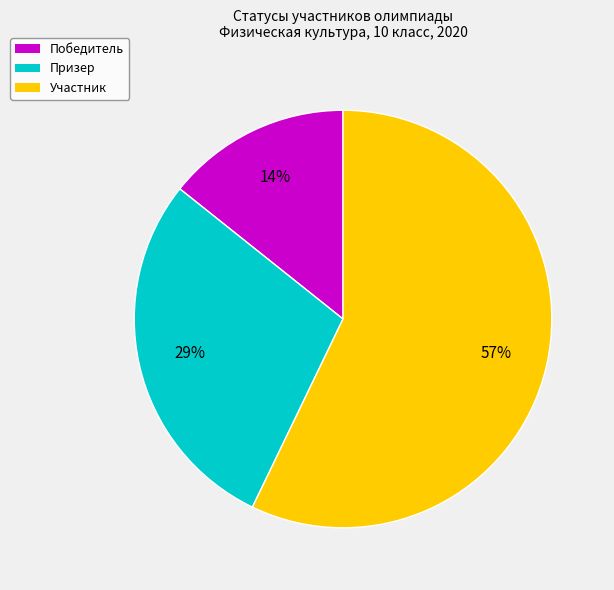

Combined, do Победитель and Призер account for over 50%?

No